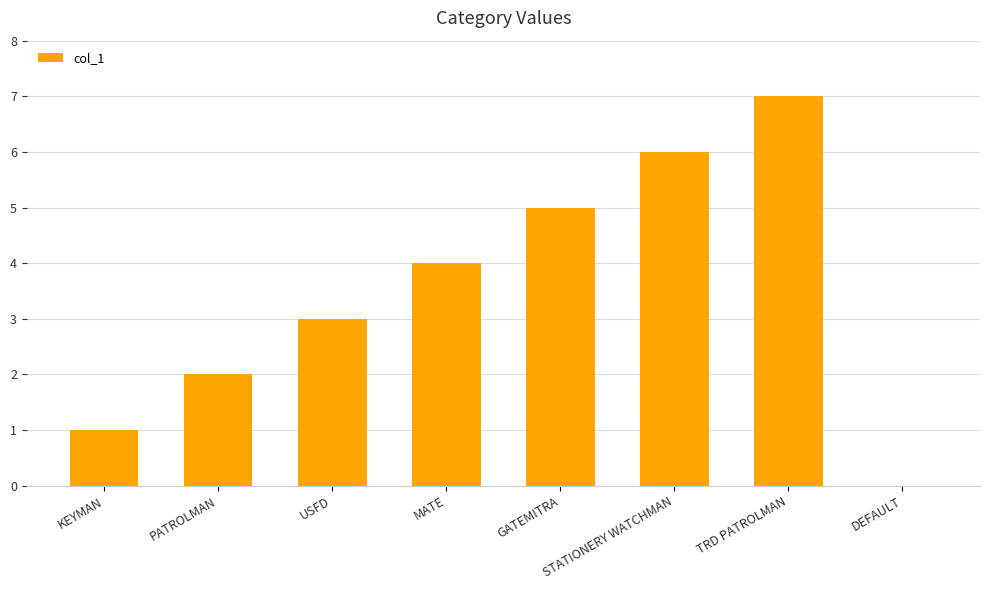

Are the bars horizontal?

No